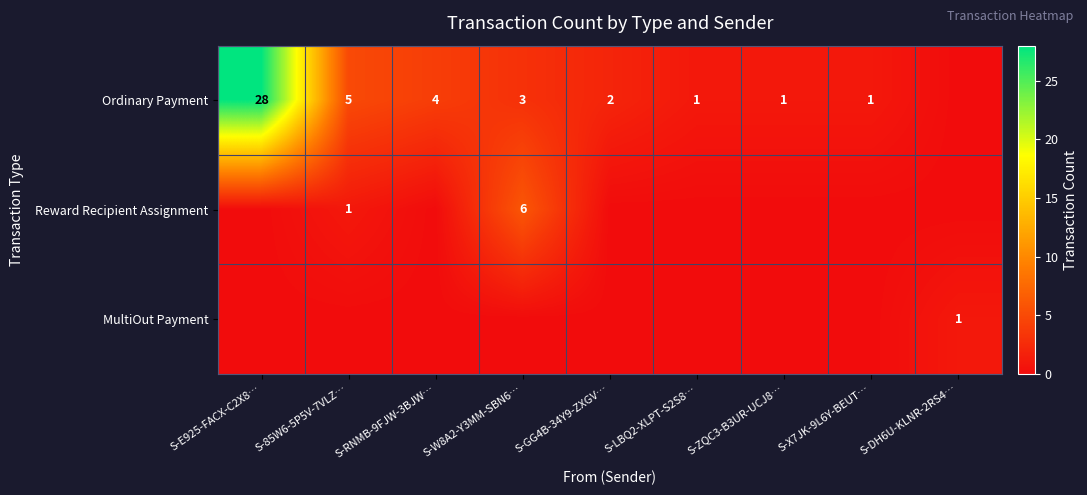

What is the difference between the Ordinary Payment values at S-E925-FACX-C2X8… and S-W8A2-Y3MM-SBN6…?

25